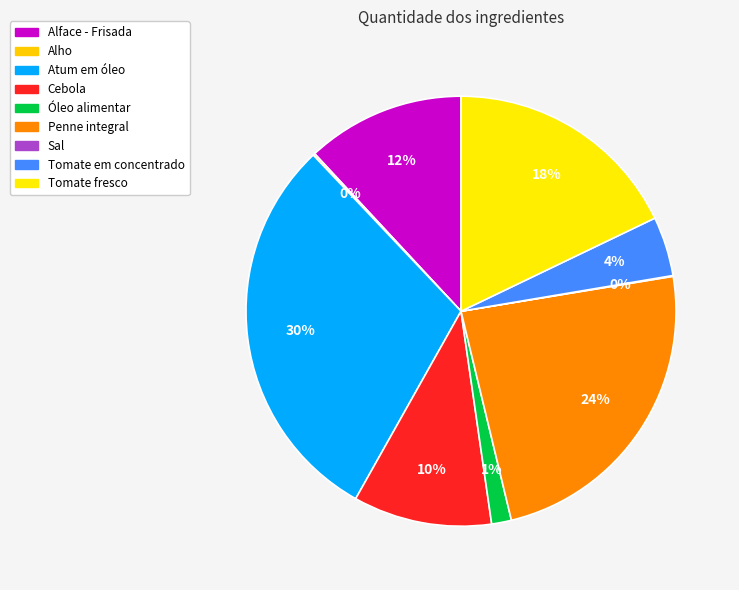

How many segments does this pie chart have?

9